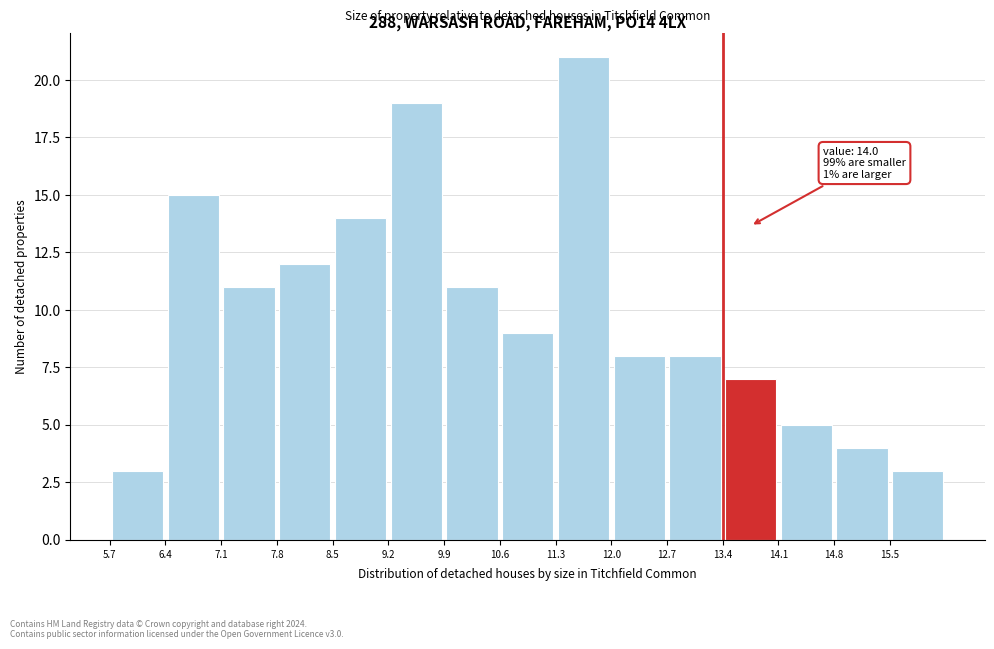

Which range on the x-axis has the tallest bar?

11.3 to 12.0